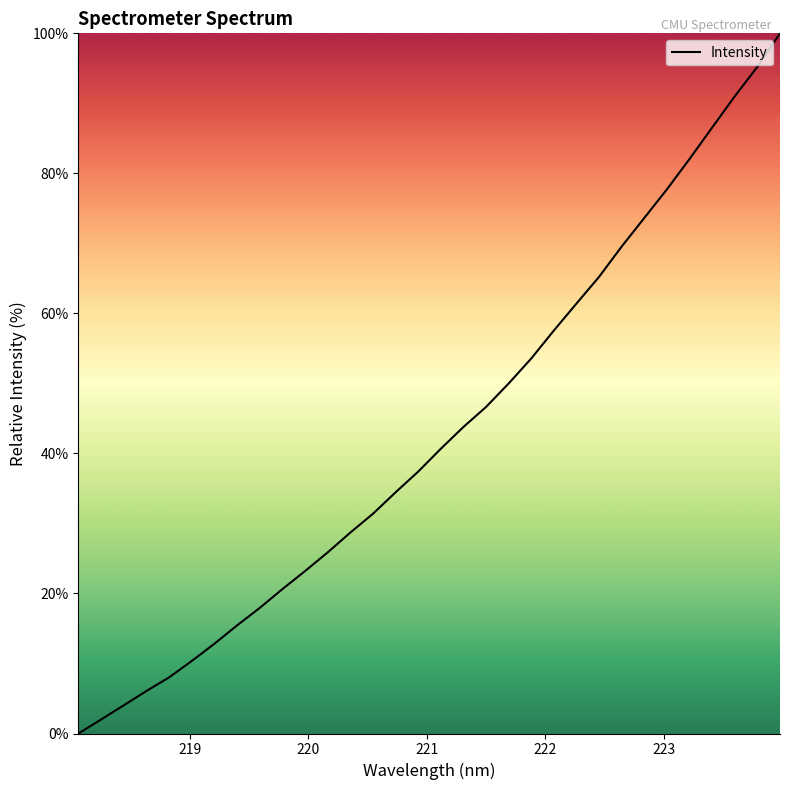

What is the maximum value shown in the chart?

100.0